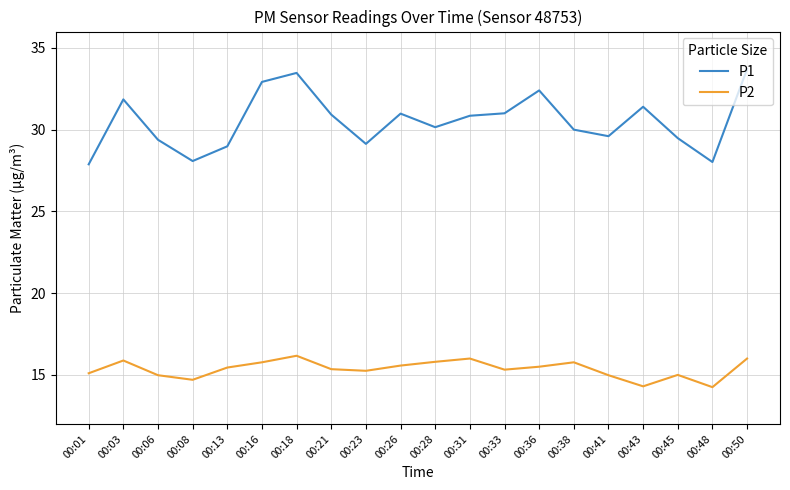

True or false: P1 and P2 cross at least once.

False